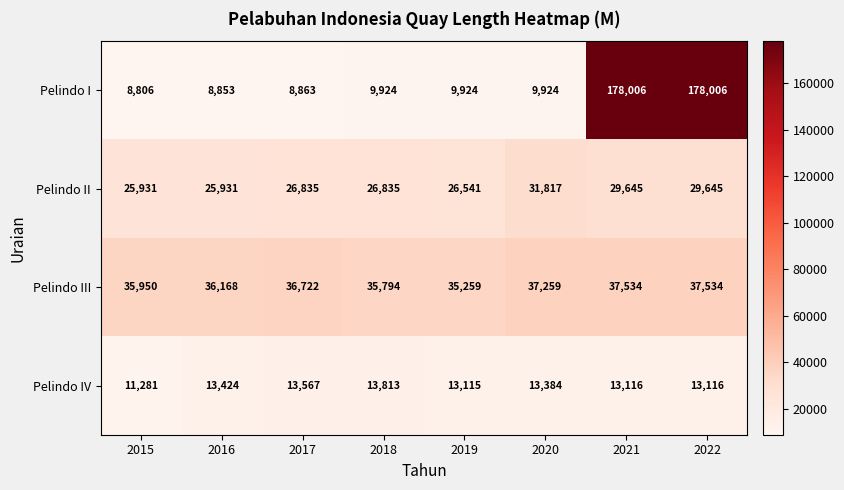

At how many categories does at least one series exceed 78724?

2